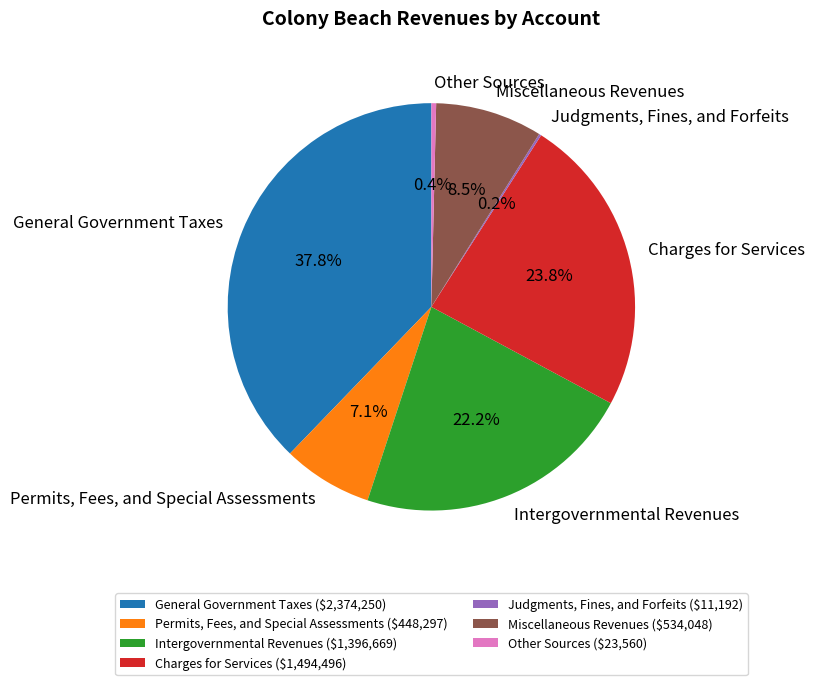

What is the ratio of the value at General Government Taxes to the value at Other Sources?

100.8